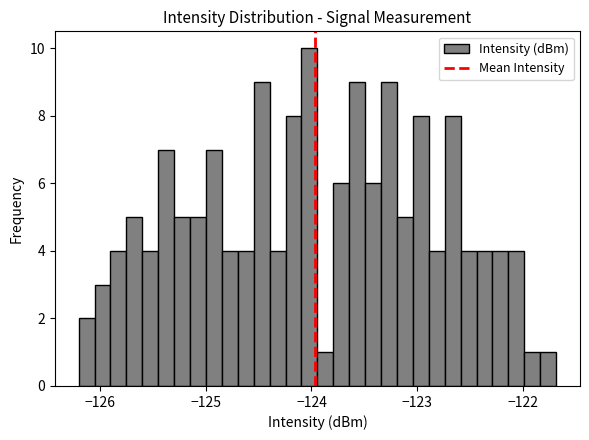

Read against the x-axis, roughly where is the centre of the tallest bar?

-124.0